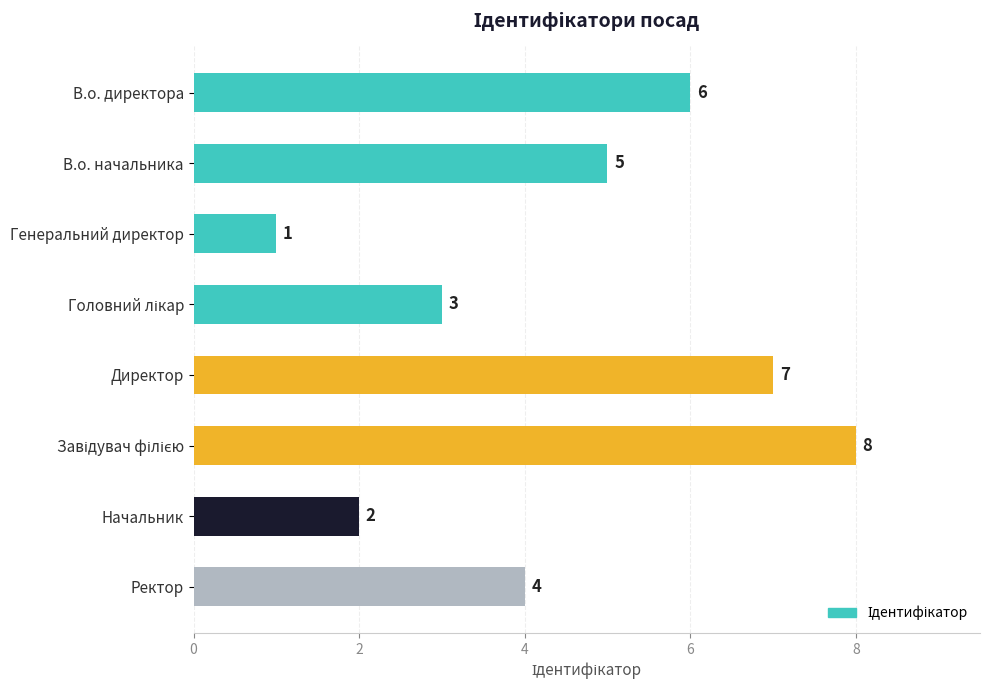

Approximately how many times larger is the value at В.о. директора compared to Директор?

0.9